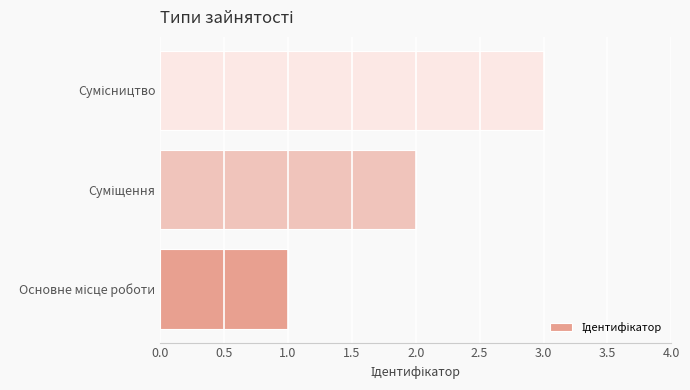

What is the greatest value displayed?

3